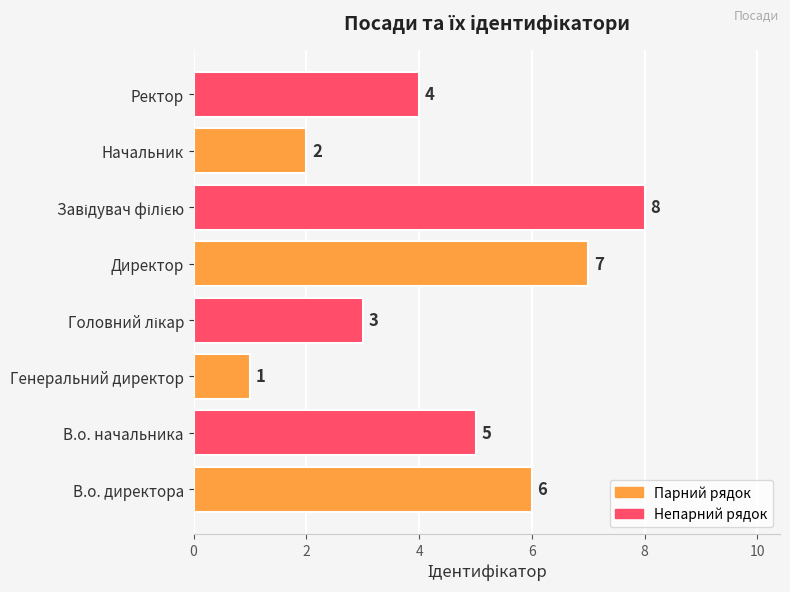

Count the values in the range 3 to 7.

5